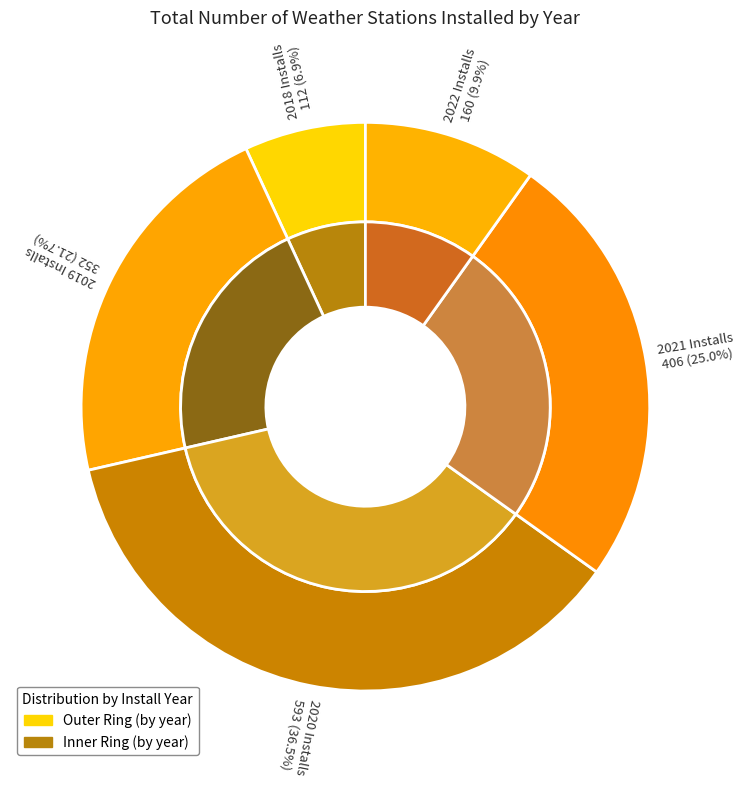

Is 2019 Installs the majority of the pie?

No